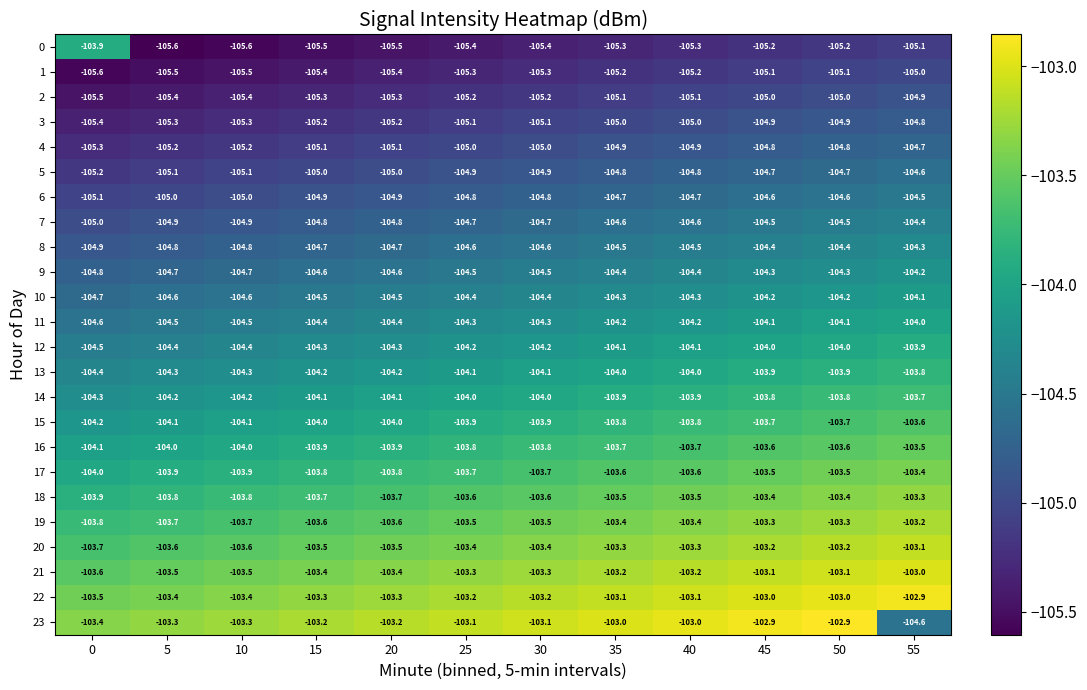

What is the maximum value shown in the chart?

-102.9